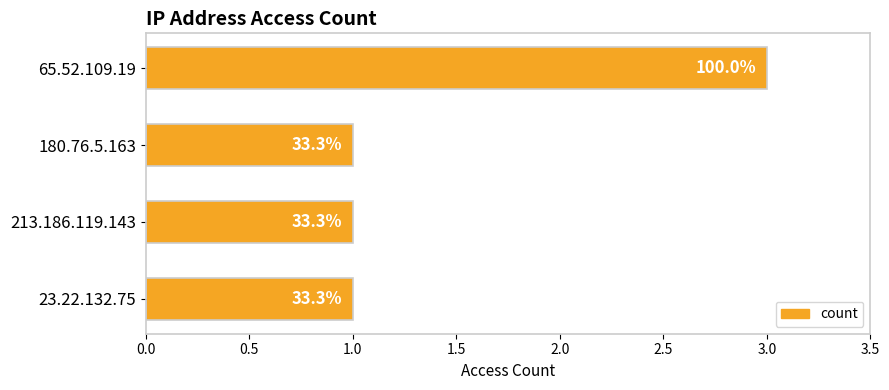

How many bars are there in total?

4